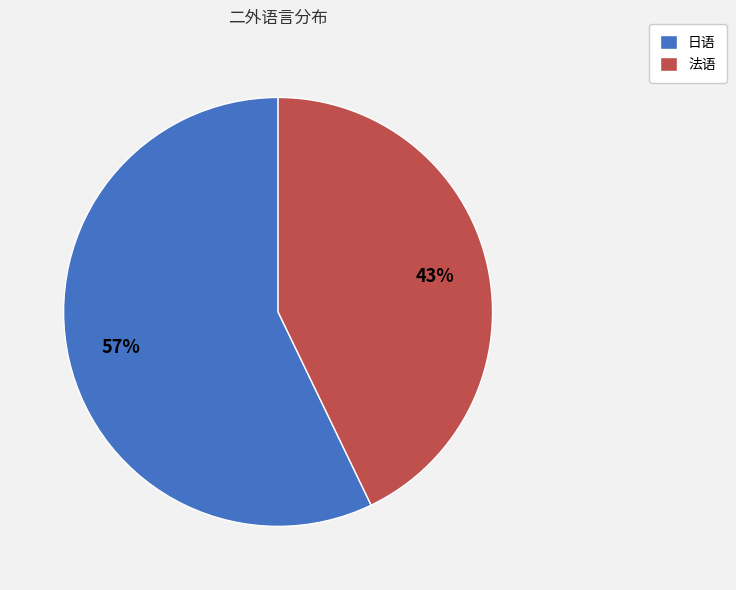

Is the sum of 日语 and 法语 greater than half?

Yes